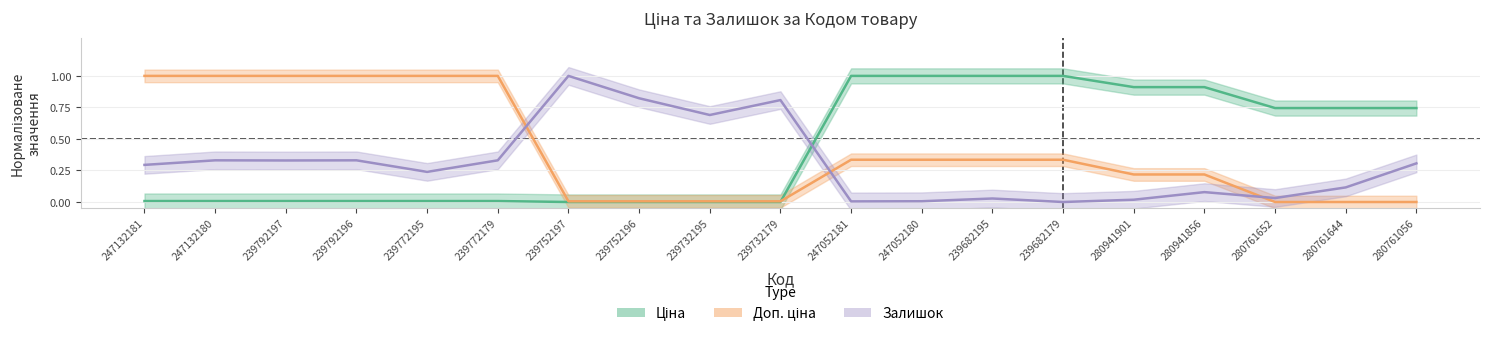

Which series has the largest total across all categories?

Ціна